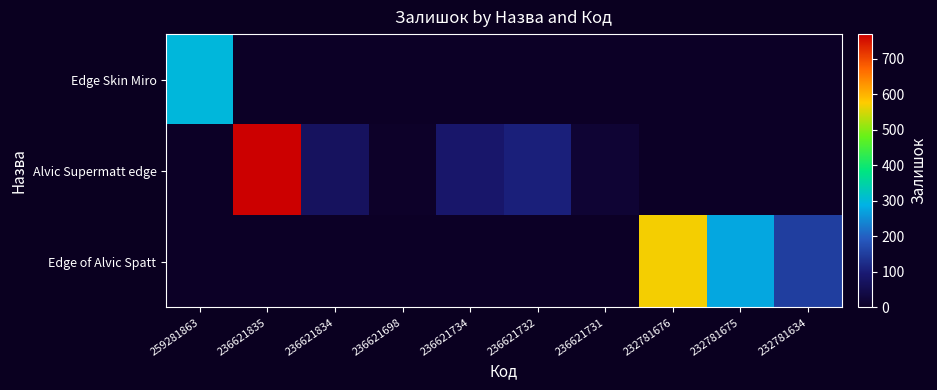

Reading left to right, list all the values displayed in this chart.

Edge Skin Miro: 259281863=298	236621835=0	236621834=0	236621698=0	236621734=0	236621732=0	236621731=0	232781676=0	232781675=0	232781634=0
Alvic Supermatt edge: 259281863=0	236621835=769	236621834=71	236621698=6	236621734=87	236621732=106	236621731=19	232781676=0	232781675=0	232781634=0
Edge of Alvic Spatt: 259281863=0	236621835=0	236621834=0	236621698=0	236621734=0	236621732=0	236621731=0	232781676=570	232781675=277	232781634=153